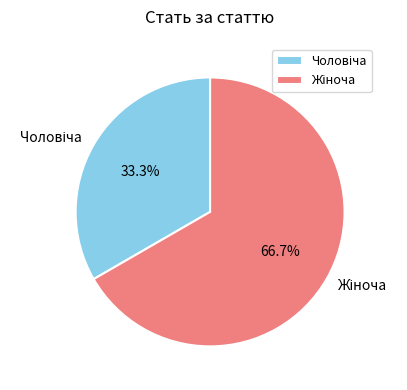

Is there a majority slice in this chart?

Yes